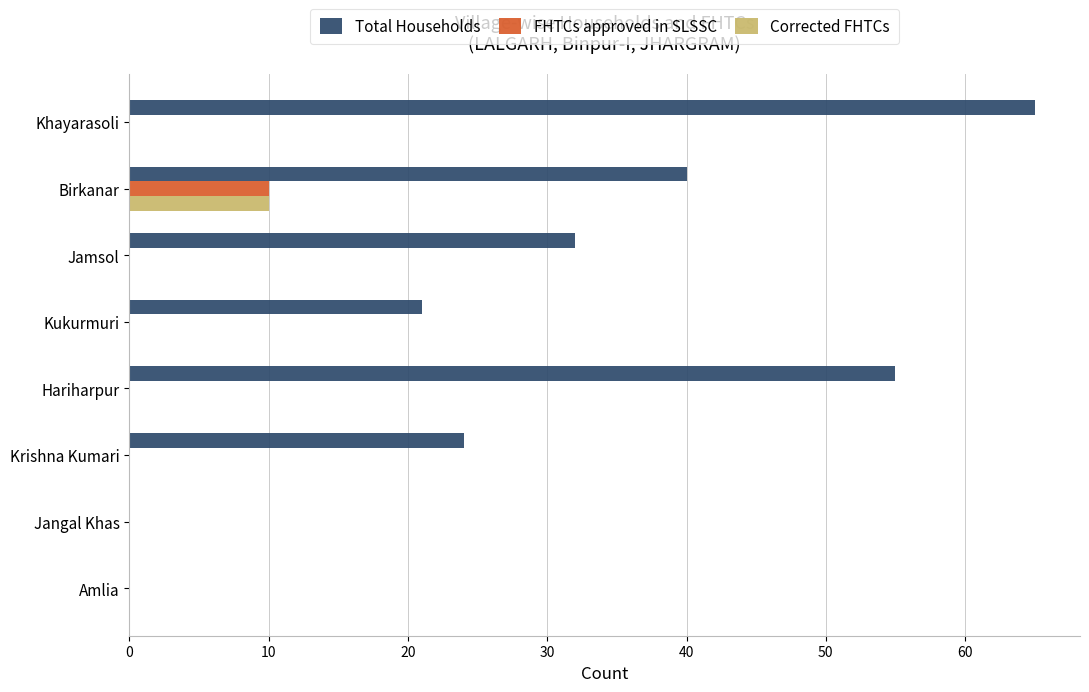

Is it true that Total Households equals 55 at Hariharpur?

True